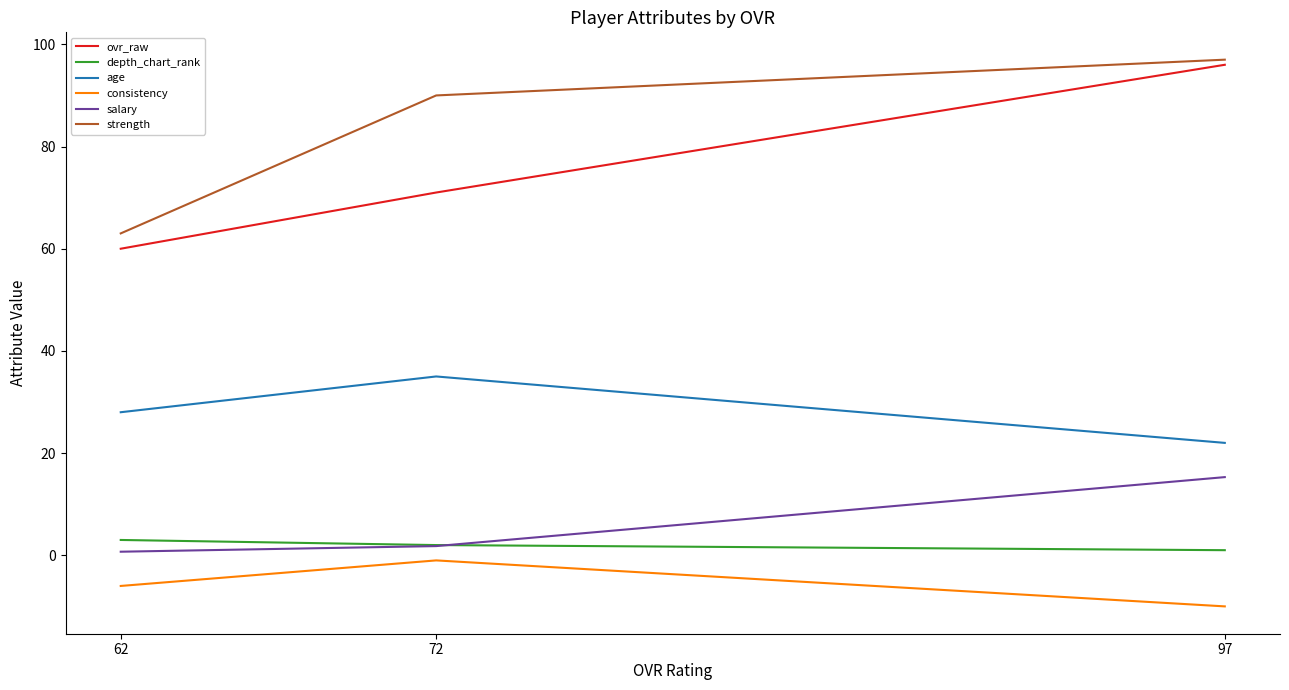

Where does the consistency series first go above -6?

72